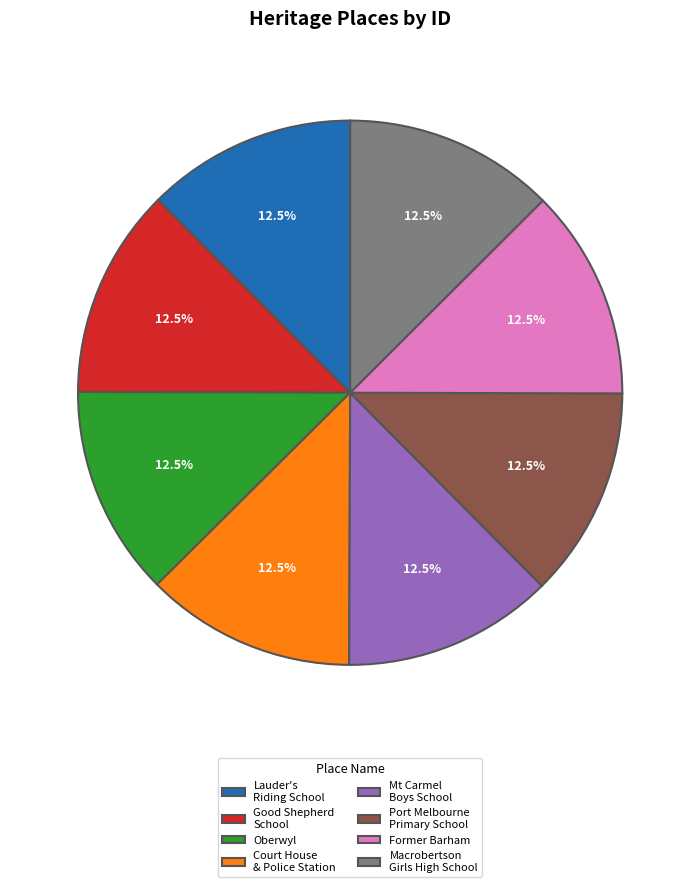

Is Port Melbourne Primary School the majority of the pie?

No